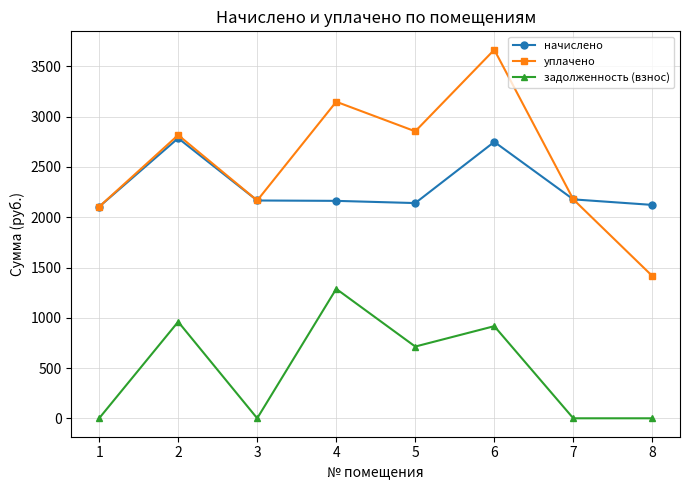

What is the value of the уплачено point at the 6th from the left?

3666.0